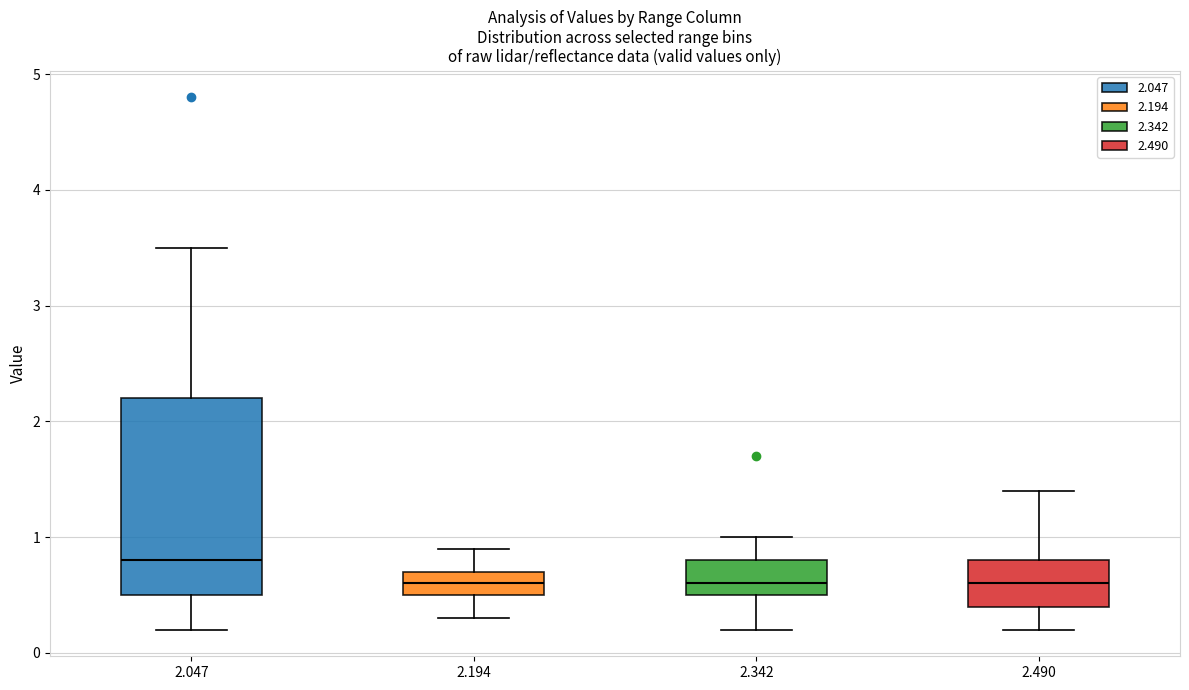

Reading left to right, transcribe this box plot: for each box, give where its median line is, the range the box spans, and where its two whiskers end, as read against the y-axis. The values are not printed on the chart, so give them approximately, as read against the axis.

2.047: median 0.8, box 0.5 to 2.2, whiskers 0.2 to 3.5
2.194: median 0.6, box 0.5 to 0.7, whiskers 0.3 to 0.9
2.342: median 0.6, box 0.5 to 0.8, whiskers 0.2 to 1.0
2.490: median 0.6, box 0.4 to 0.8, whiskers 0.2 to 1.4